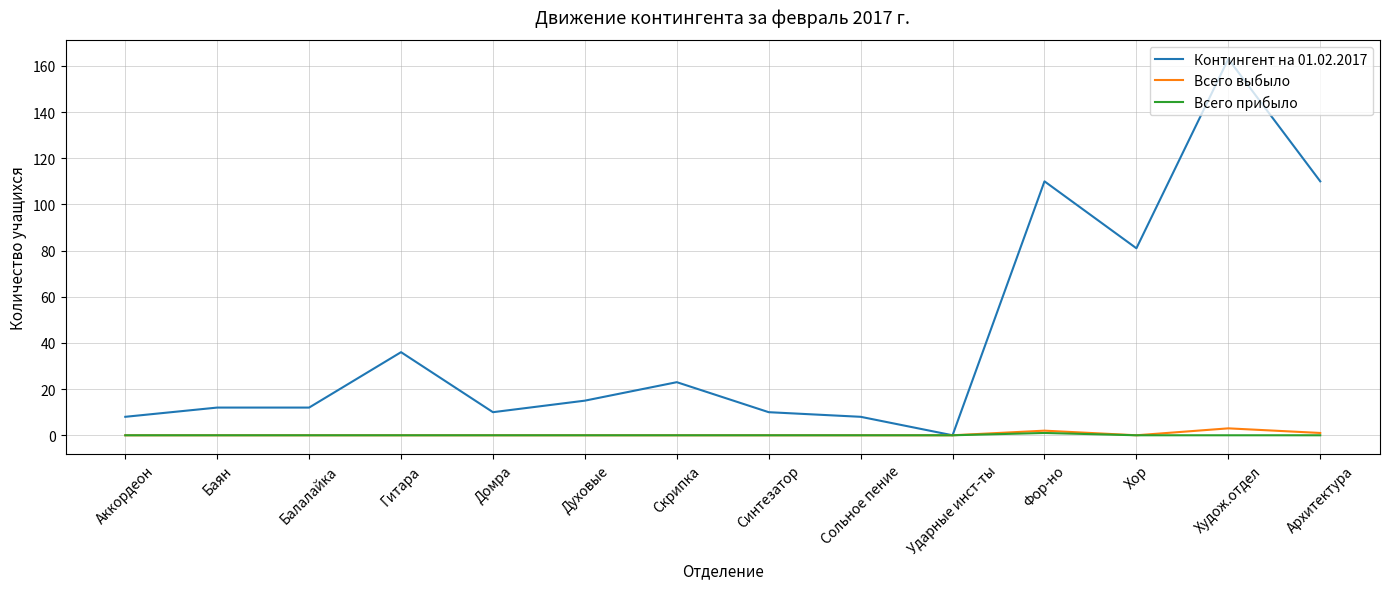

What is the total value across all series at Фор-но?

113